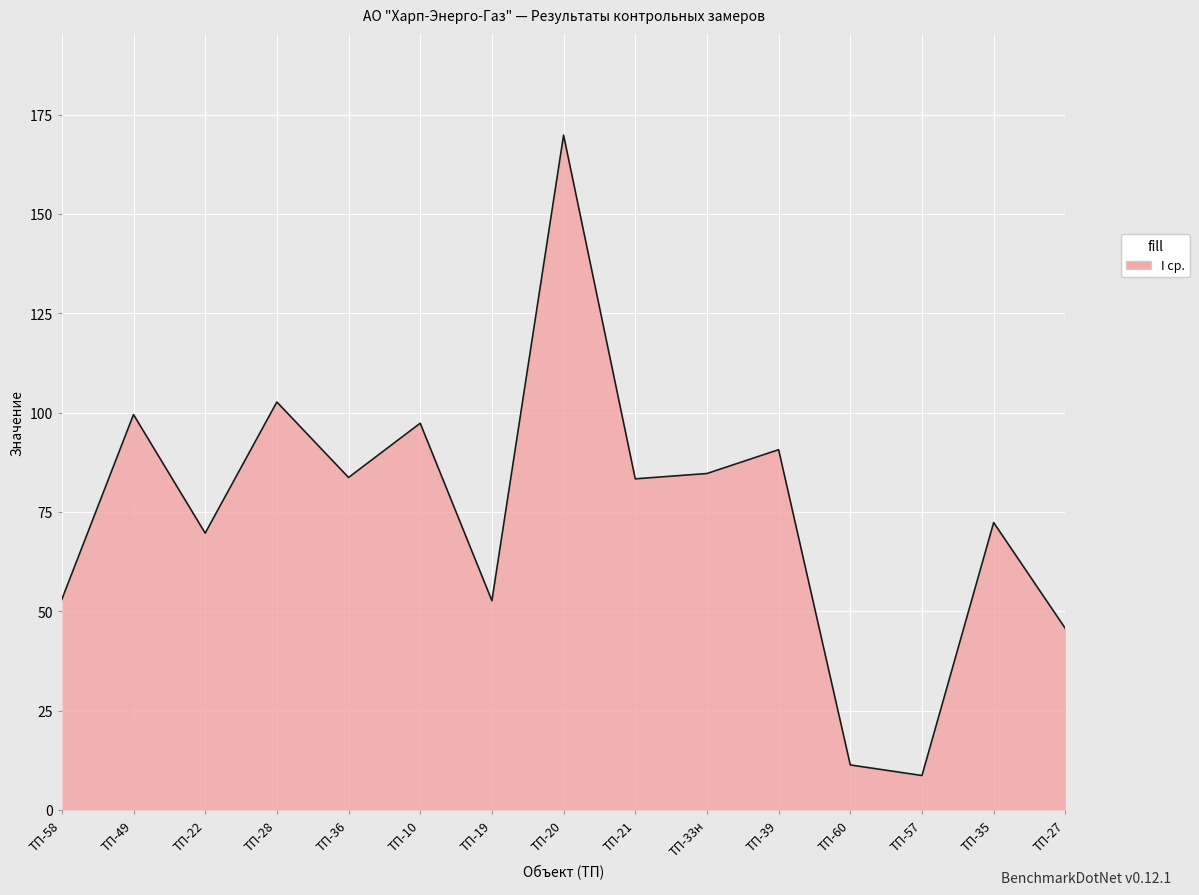

What position from the left is ТП-28?

4